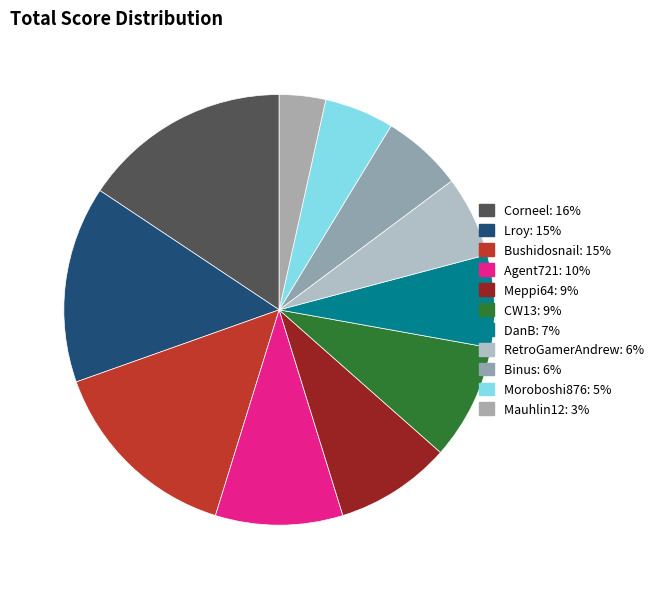

True or false: Mauhlin12 accounts for 3% of the total.

True